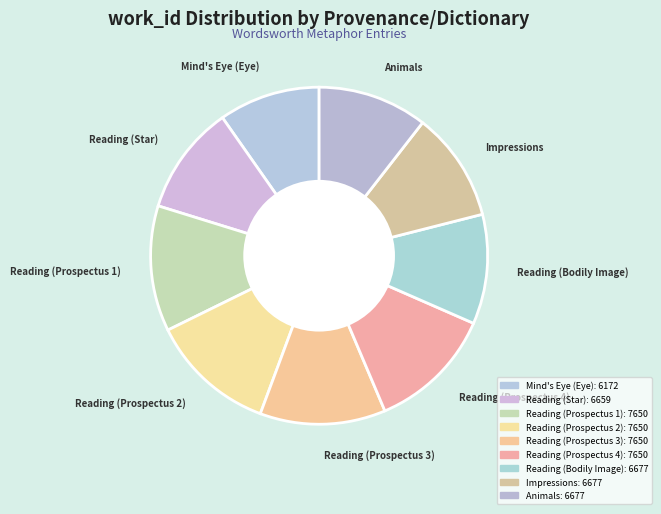

How many slices are in this pie chart?

9